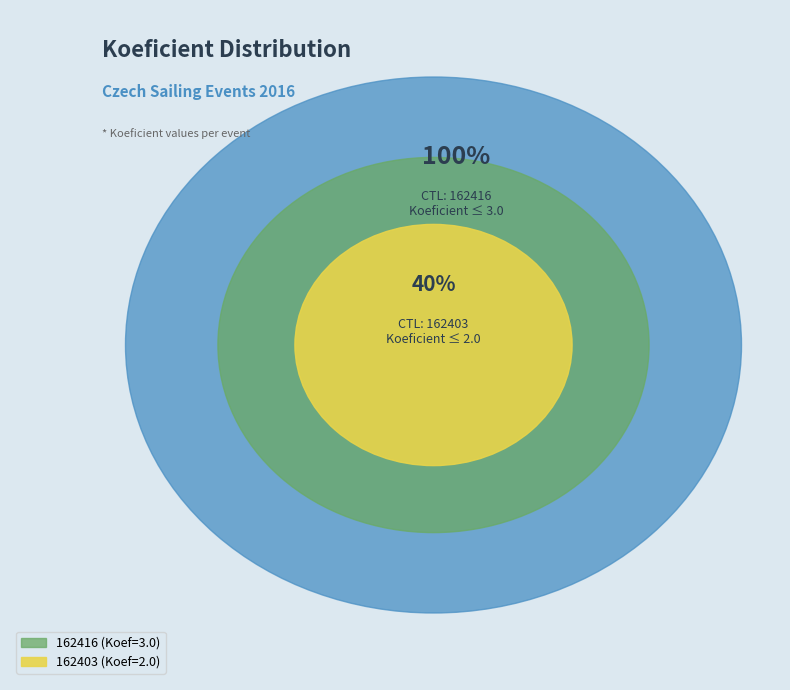

To the nearest percent, what portion does 162403 represent?

40%